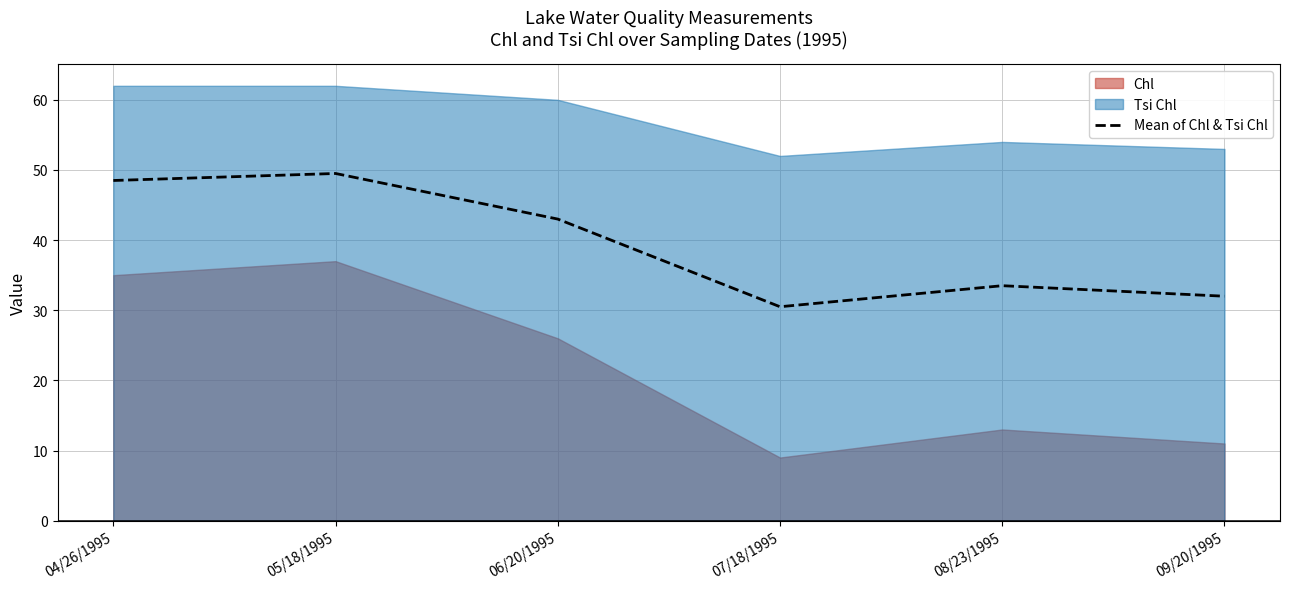

Rank the categories by value from lowest to highest.

07/18/1995, 09/20/1995, 08/23/1995, 06/20/1995, 04/26/1995, 05/18/1995